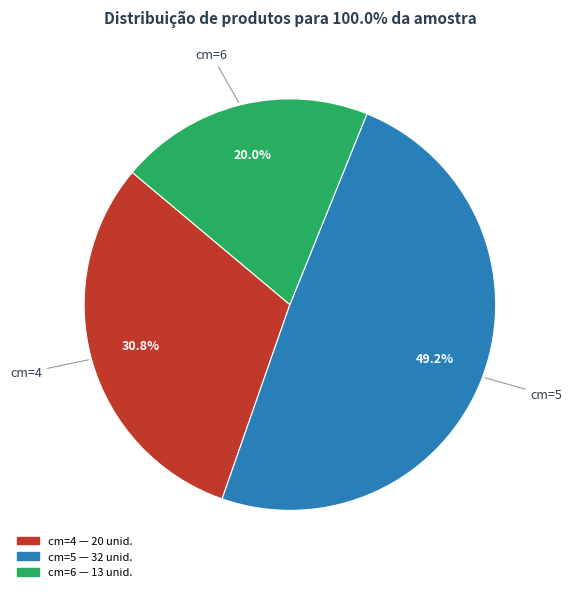

Count the number of slices in the pie.

3